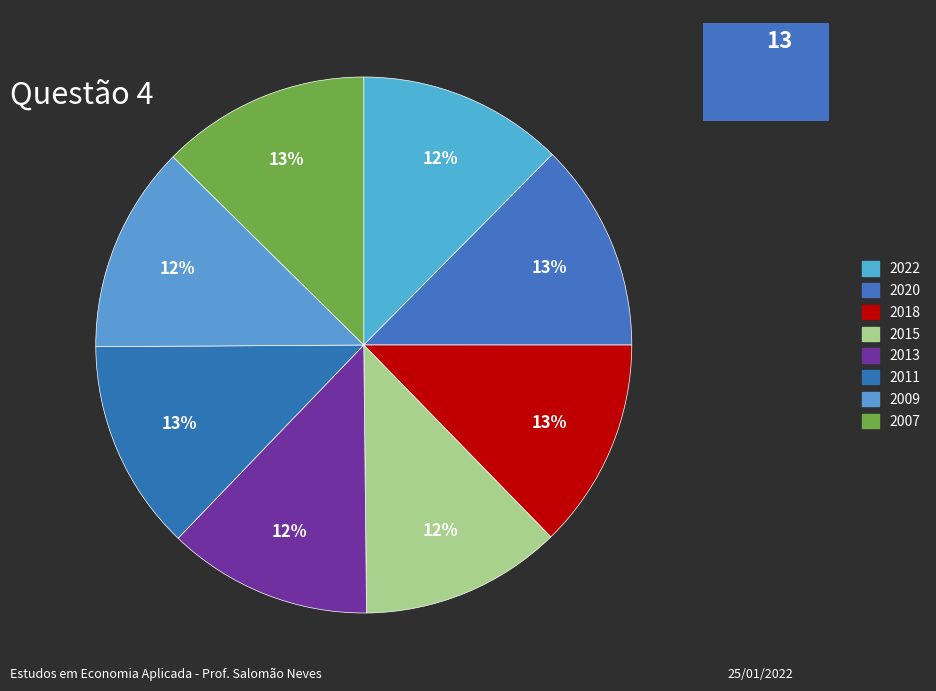

Count the number of slices in the pie.

8